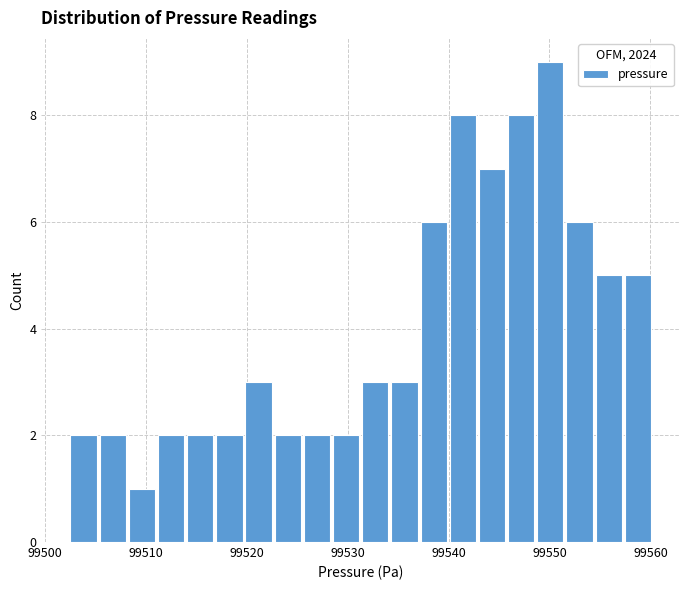

Around what value on the x-axis is the tallest bar? Give the approximate position of its centre, as read against the axis.

99550